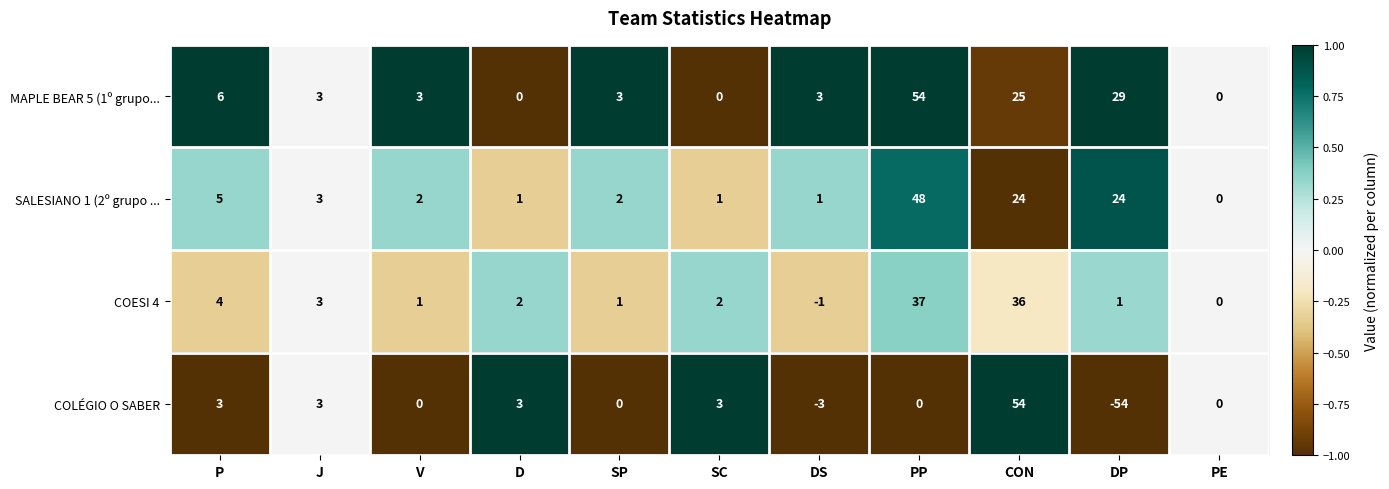

Rank the series at P from highest to lowest value.

MAPLE BEAR 5 (1º grupo..., SALESIANO 1 (2º grupo ..., COESI 4, COLÉGIO O SABER